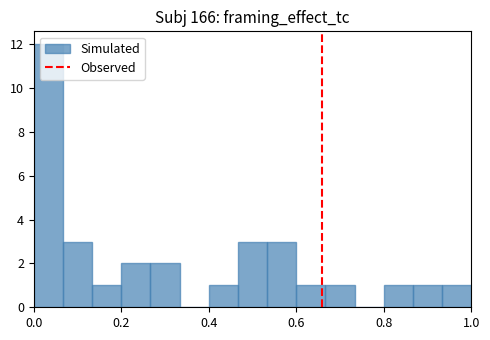

Read against the x-axis, roughly where is the centre of the tallest bar?

0.04